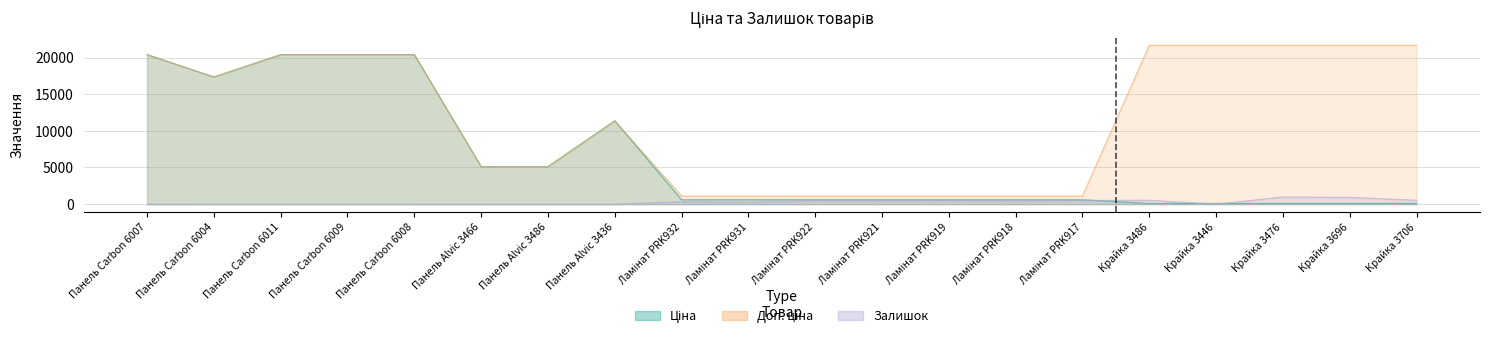

How many interior local valleys does the Залишок series have?

5